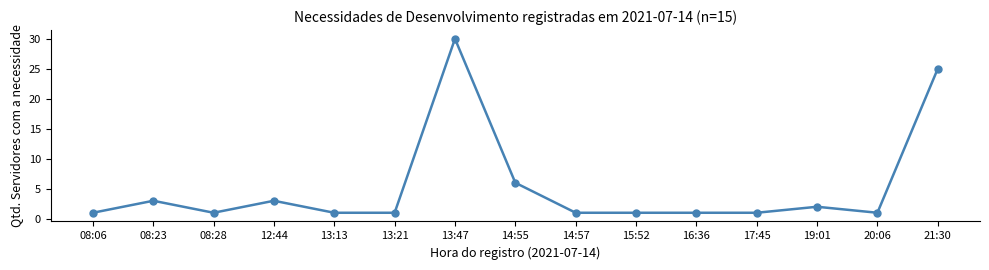

Where is the first local minimum?

08:28